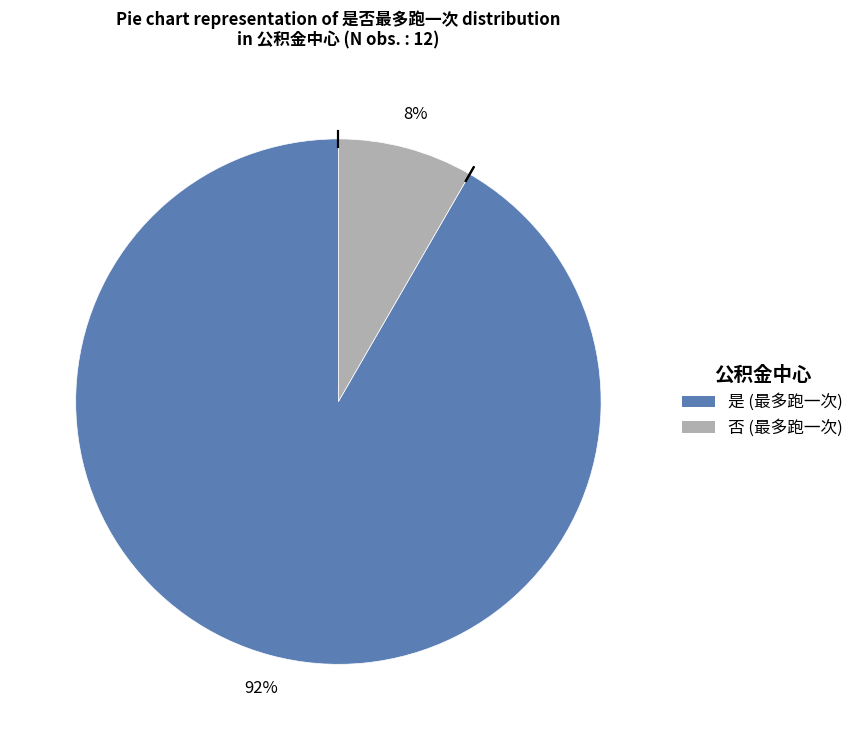

The 是 slice represents 92% of the pie. True or false?

True